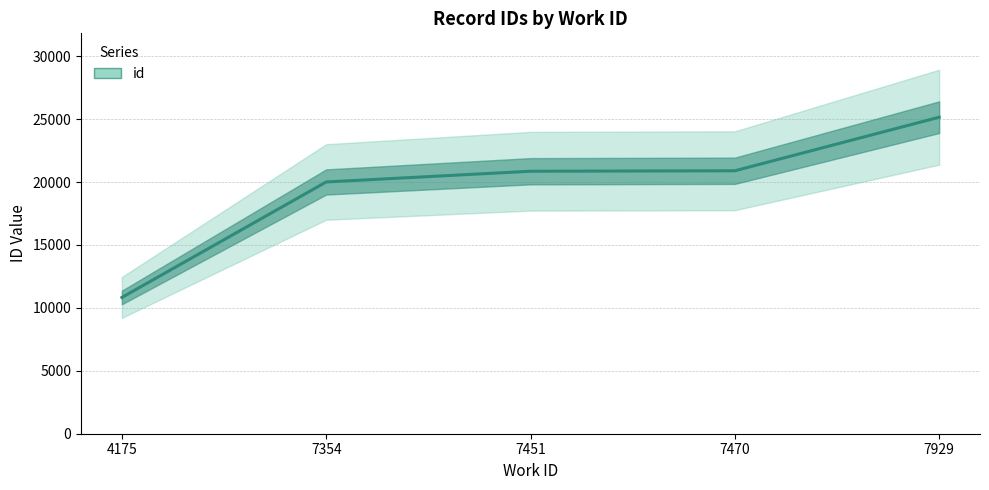

What is the approximate value at 4175?

10831